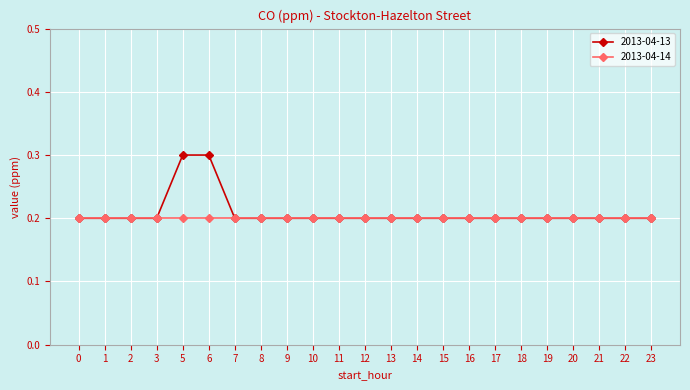

What is the greatest value displayed?

0.3